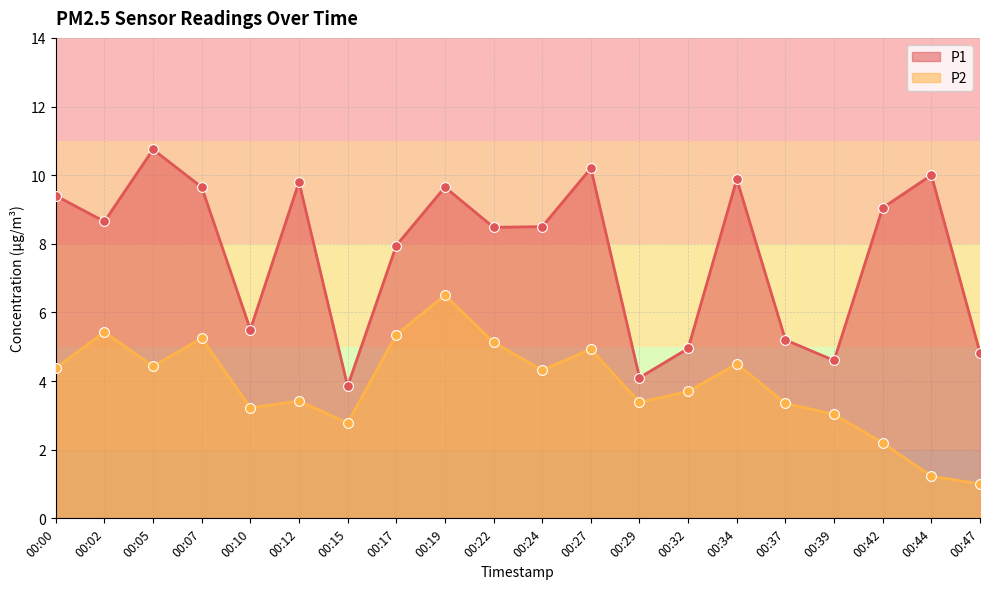

At which category is the sum across all series the highest?

00:19